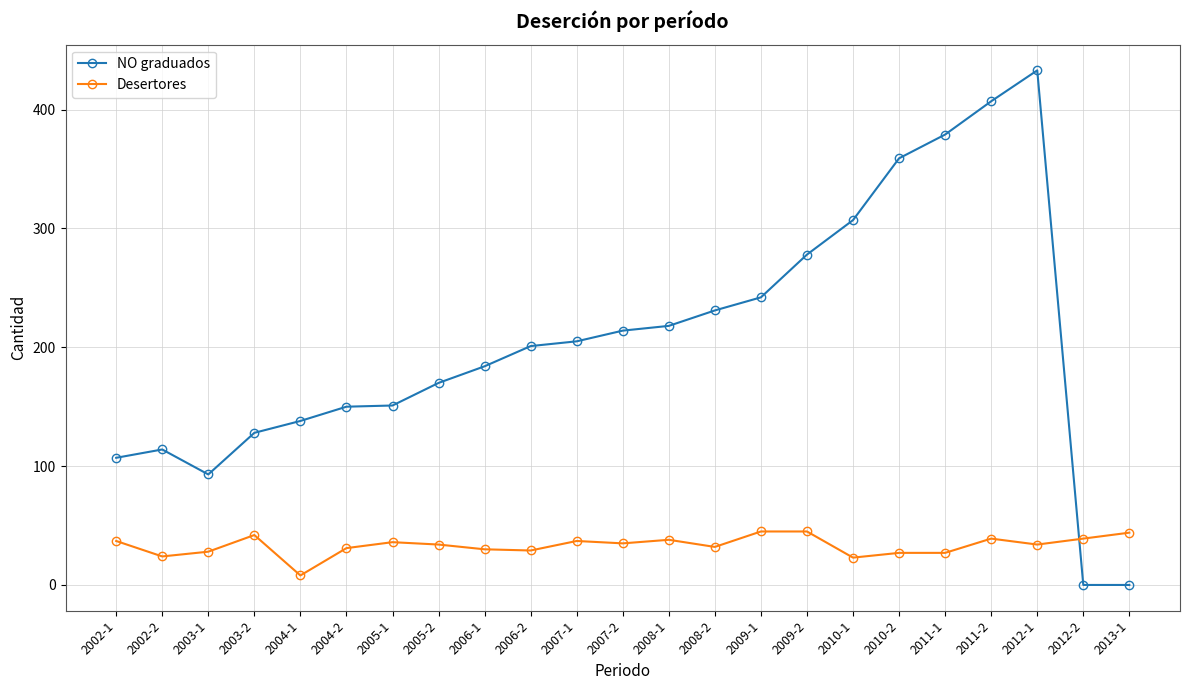

Where is the first local maximum for Desertores?

2003-2